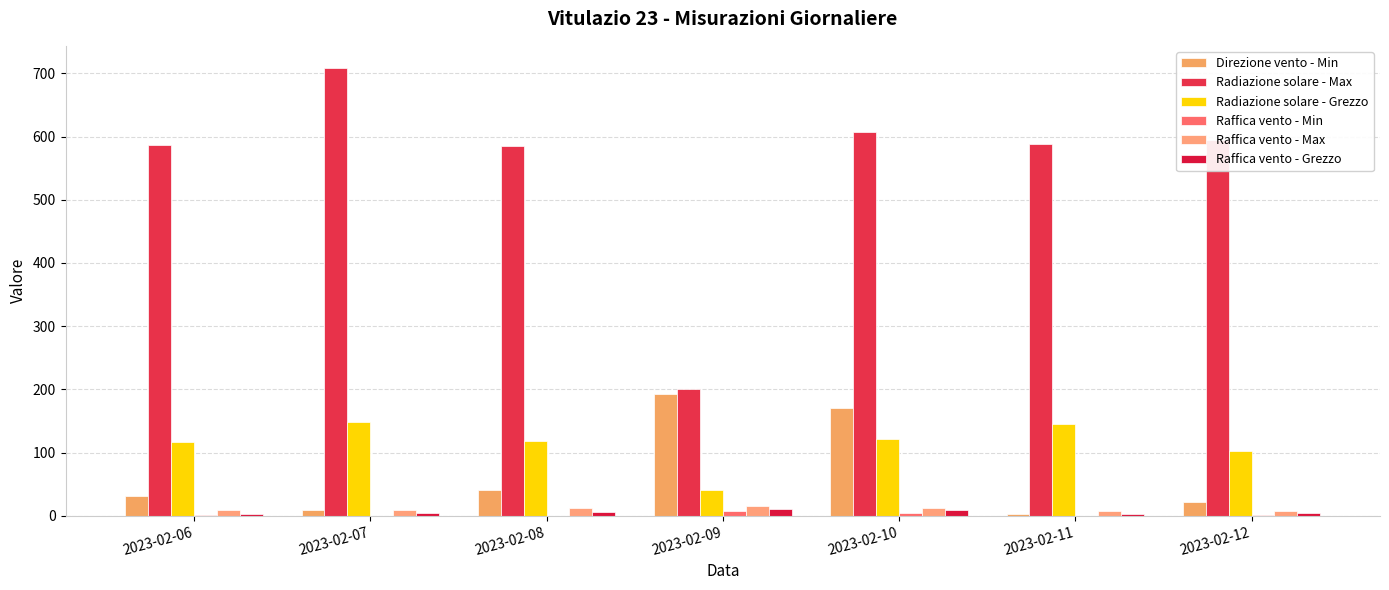

What is the greatest value displayed?

708.1